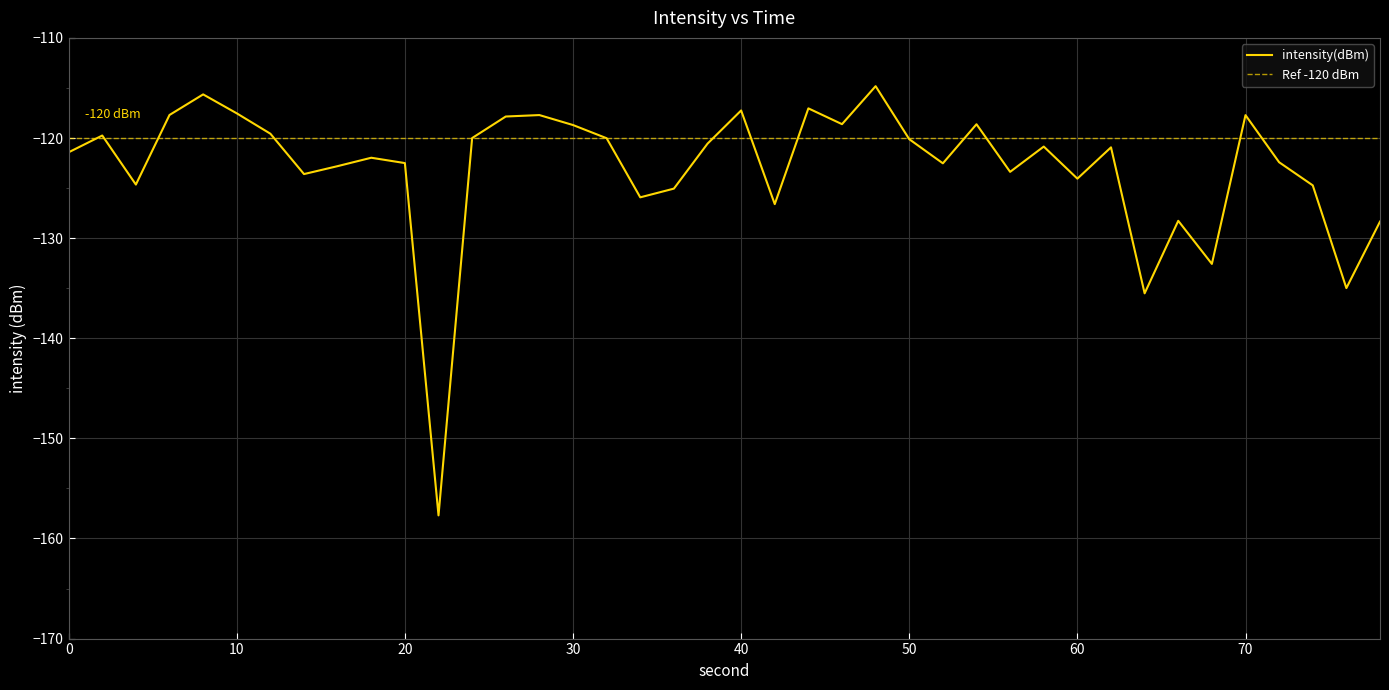

What is the minimum value shown in the chart?

-157.7